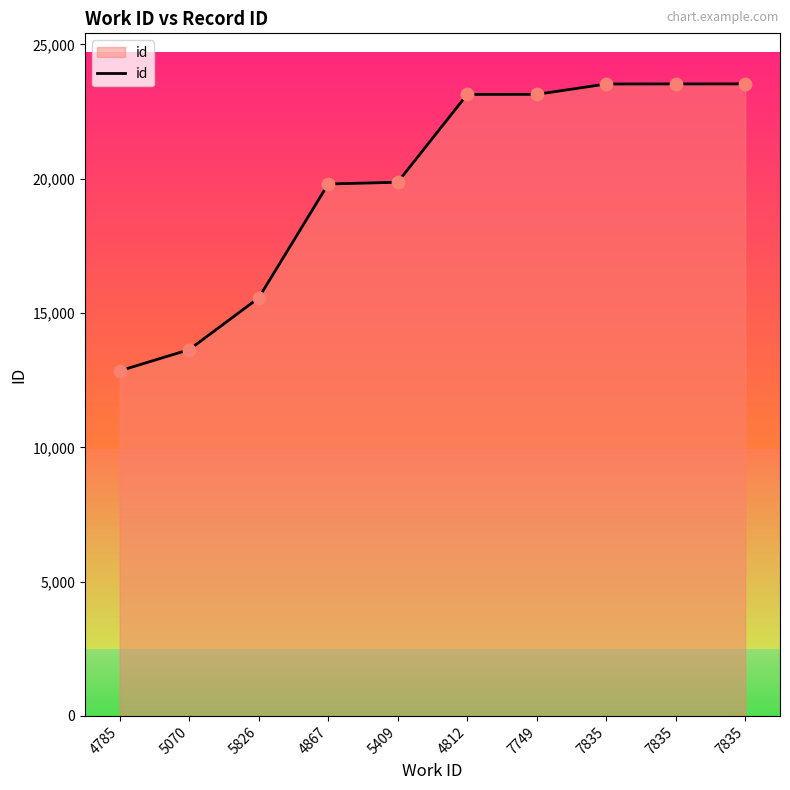

Is this an area chart (filled region under the line)?

Yes